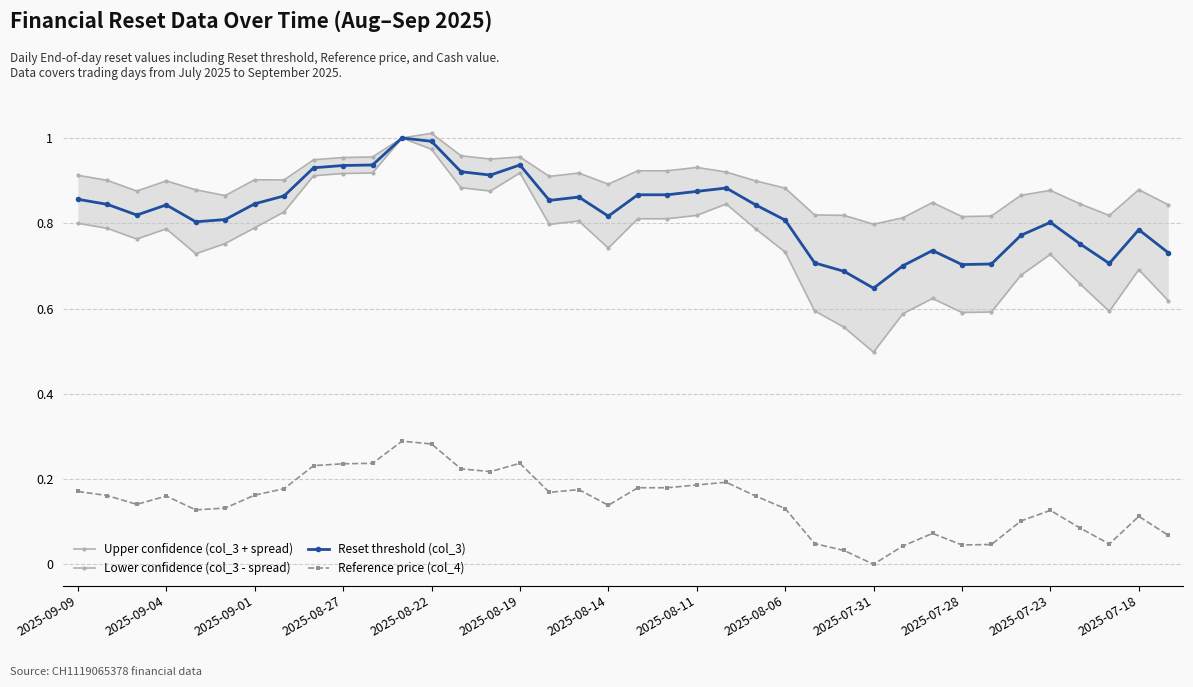

True or false: Reference price (col_4) has more than 0 interior local peaks.

True